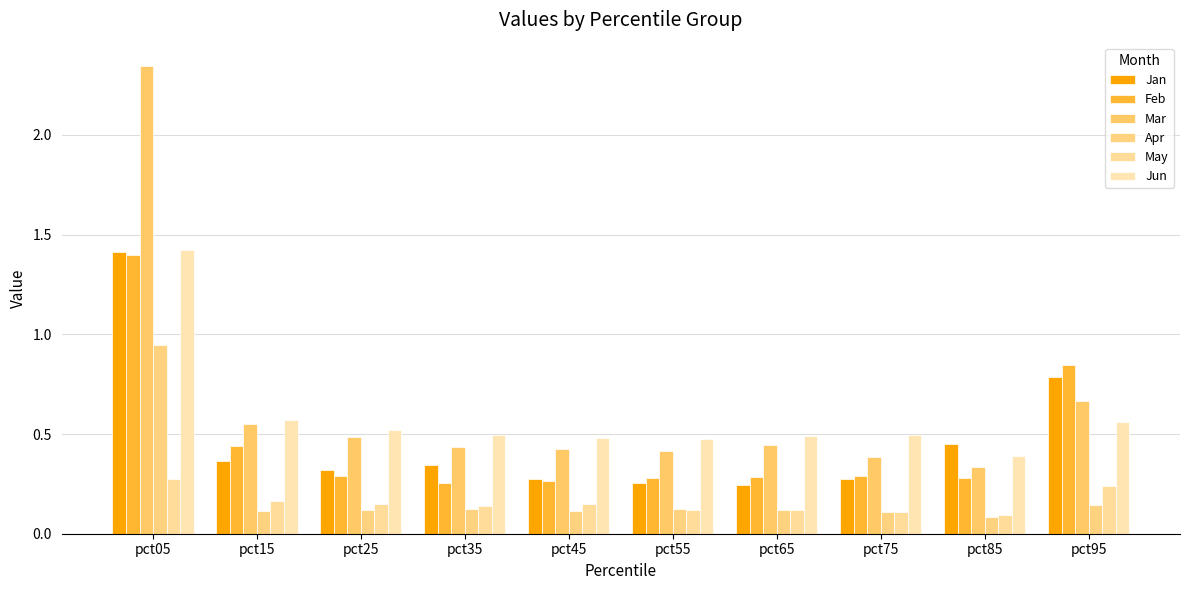

What is the total value across all series at pct05?

7.8